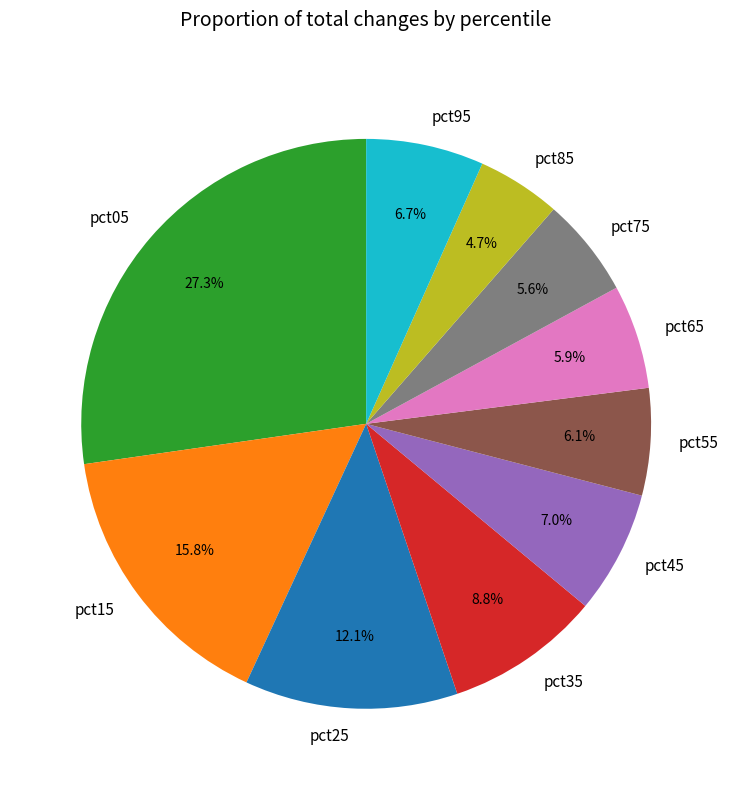

What percentage is NOT represented by pct45?

93.0%